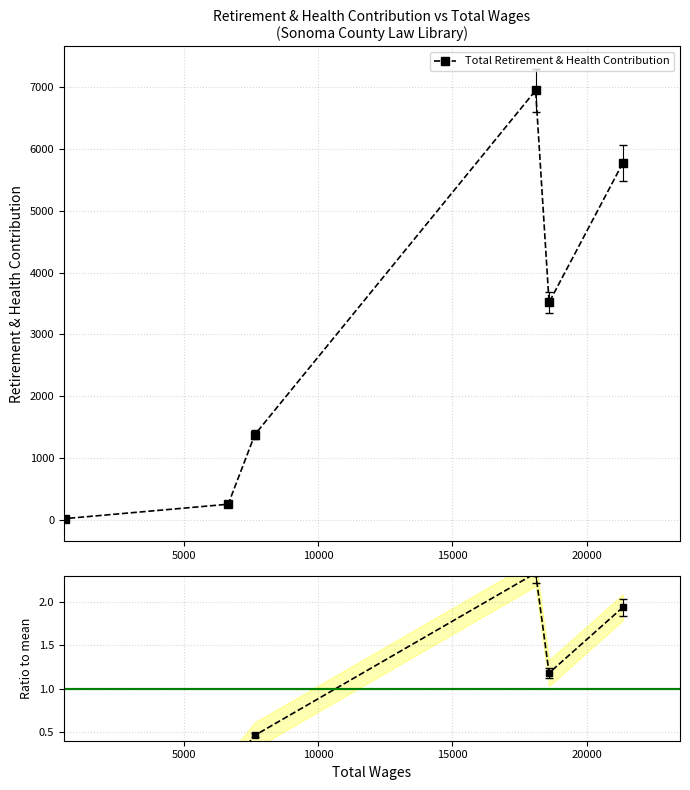

List the series in order of their overall mean, highest first.

Total Retirement & Health Contribution, Ratio to mean